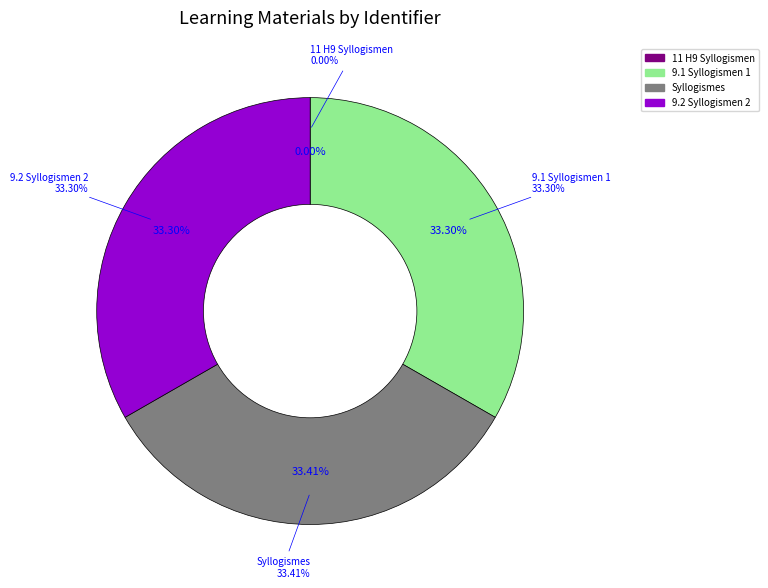

To the nearest percent, what is the combined percentage of 9.1 Syllogismen 1 and 11 H9 Syllogismen?

33%